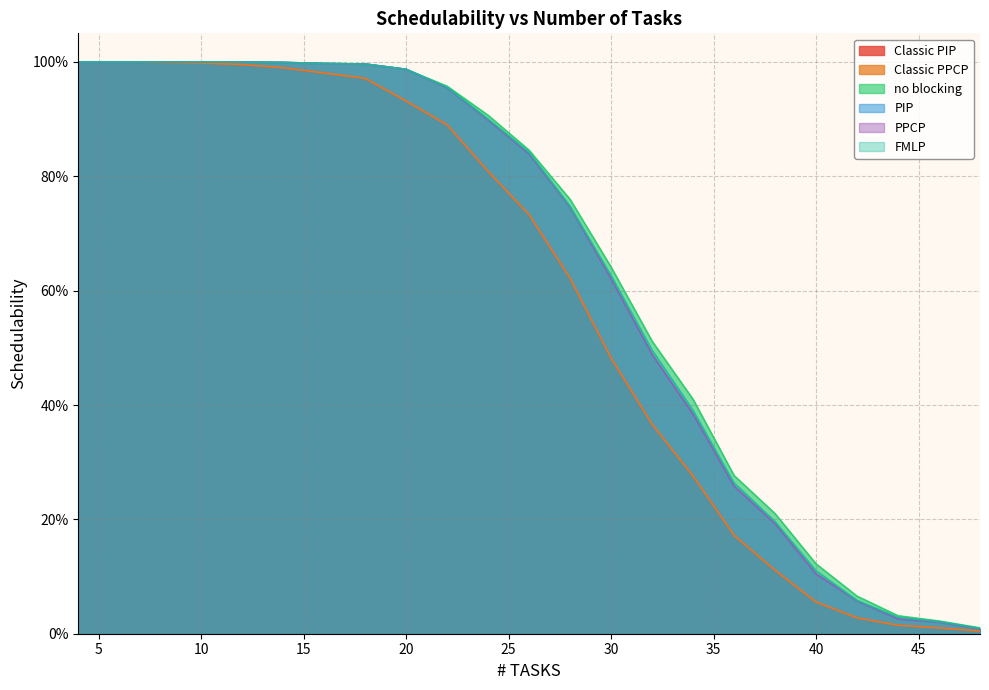

Reading right to left, transcribe all the data shown in this chart.

Classic PIP: 0.0	0.0	0.0	0.0	0.1	0.1	0.2	0.3	0.4	0.5	0.6	0.7	0.8	0.9	0.9	1.0	1.0	1.0	1.0	1.0	1.0	1.0	1.0
Classic PPCP: 0.0	0.0	0.0	0.0	0.1	0.1	0.2	0.3	0.4	0.5	0.6	0.7	0.8	0.9	0.9	1.0	1.0	1.0	1.0	1.0	1.0	1.0	1.0
no blocking: 0.0	0.0	0.0	0.1	0.1	0.2	0.3	0.4	0.5	0.6	0.8	0.8	0.9	1.0	1.0	1.0	1.0	1.0	1.0	1.0	1.0	1.0	1.0
PIP: 0.0	0.0	0.0	0.1	0.1	0.2	0.3	0.4	0.5	0.6	0.7	0.8	0.9	1.0	1.0	1.0	1.0	1.0	1.0	1.0	1.0	1.0	1.0
PPCP: 0.0	0.0	0.0	0.1	0.1	0.2	0.3	0.4	0.5	0.6	0.7	0.8	0.9	1.0	1.0	1.0	1.0	1.0	1.0	1.0	1.0	1.0	1.0
FMLP: 0.0	0.0	0.0	0.1	0.1	0.2	0.3	0.4	0.5	0.6	0.7	0.8	0.9	1.0	1.0	1.0	1.0	1.0	1.0	1.0	1.0	1.0	1.0